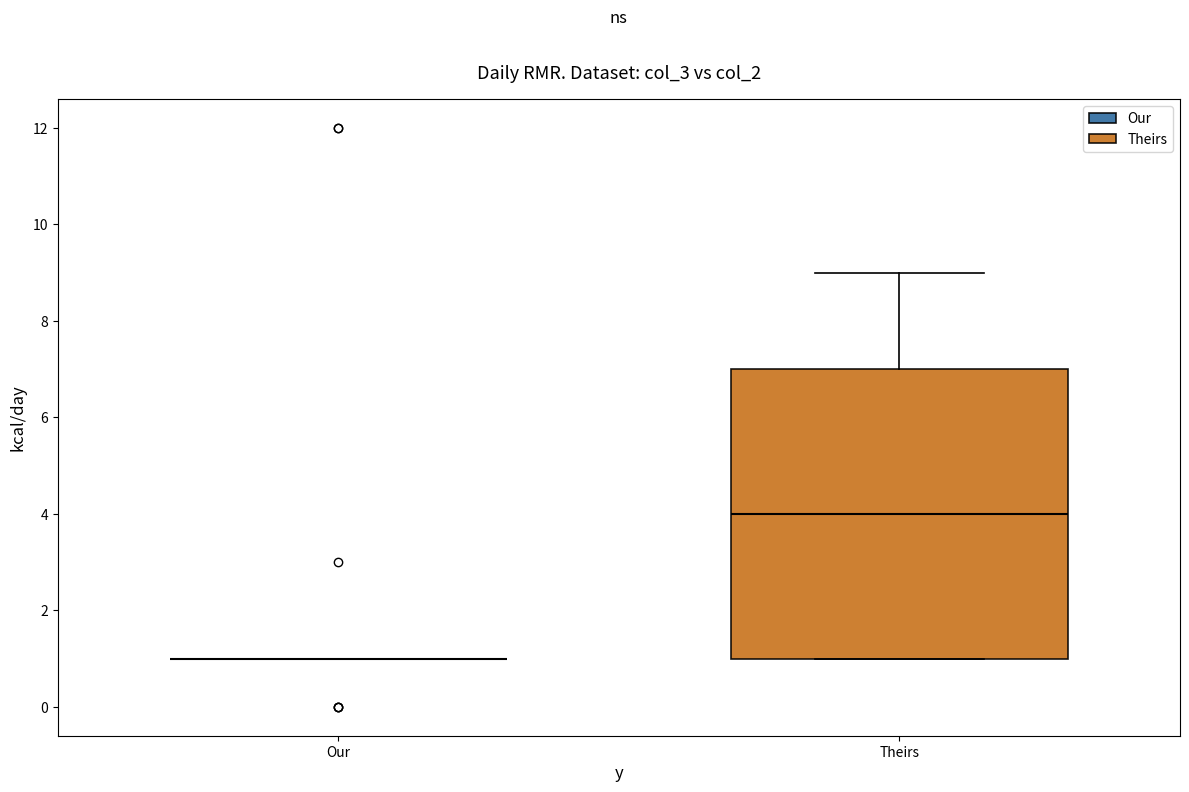

Where does the median line of the box for Theirs sit on the y-axis? The values are not printed on the chart, so give them approximately, as read against the axis.

4